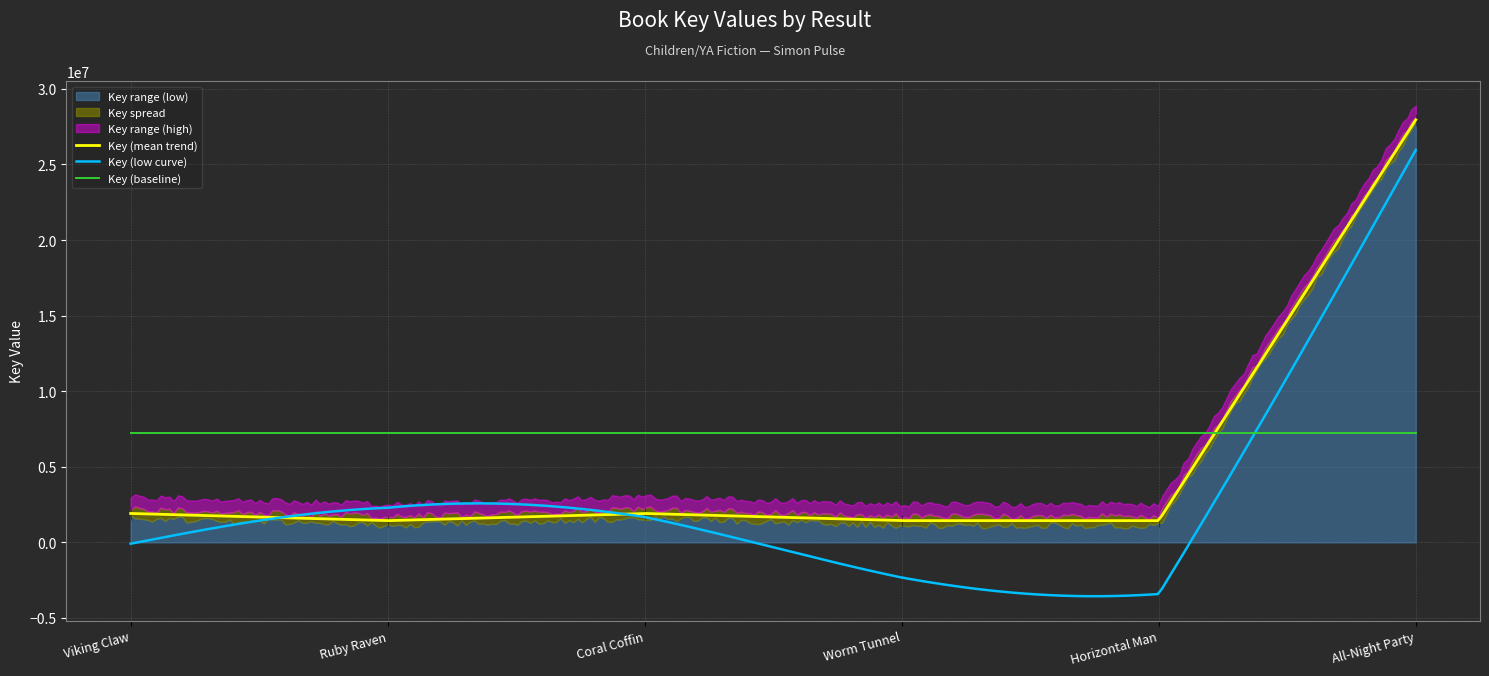

How many values exceed 1913033?

2